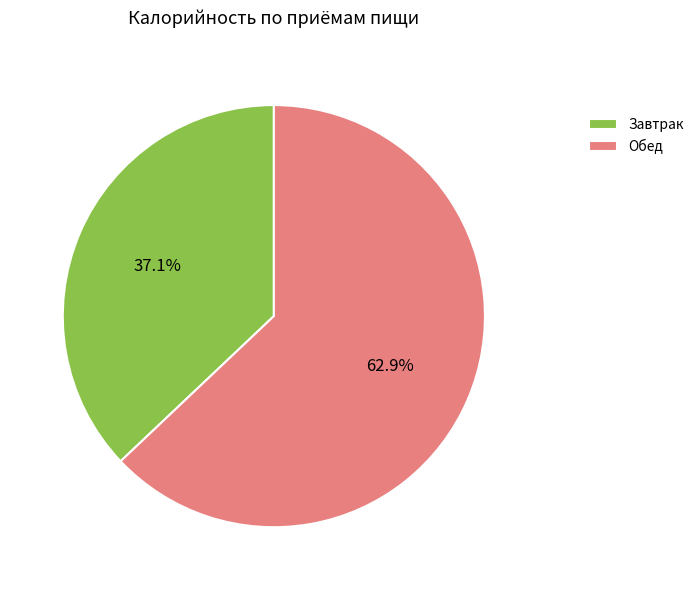

True or false: Обед accounts for 63% of the total.

True